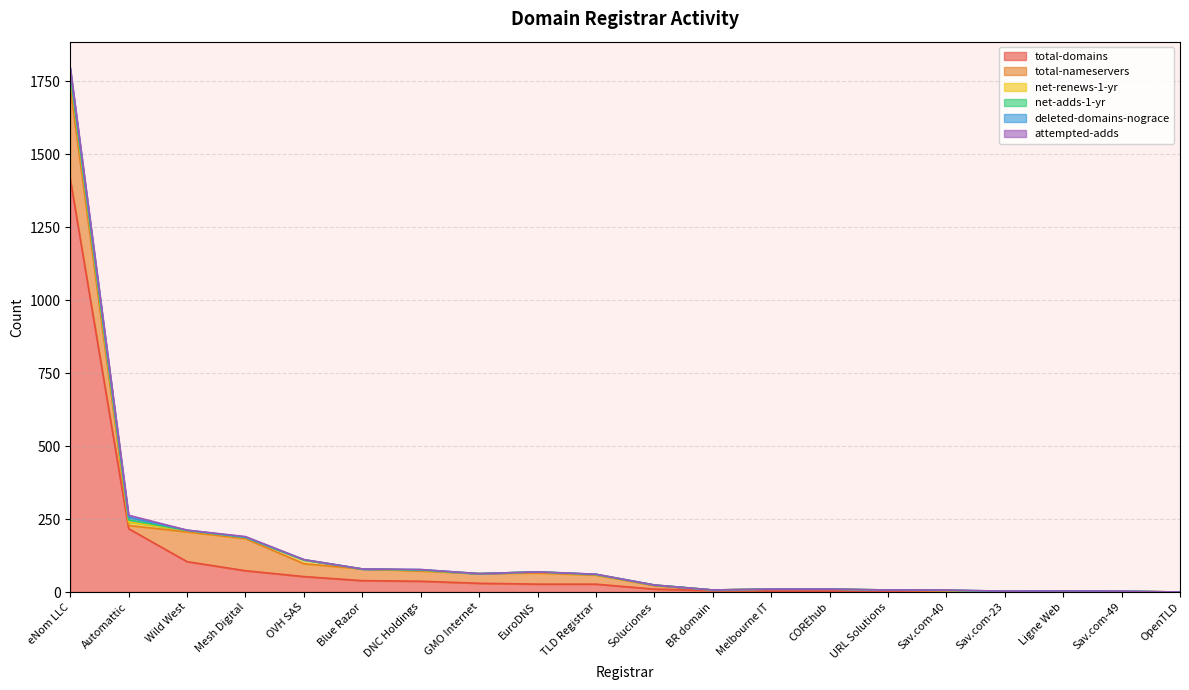

At which category does deleted-domains-nograce reach its first local peak?

DNC Holdings